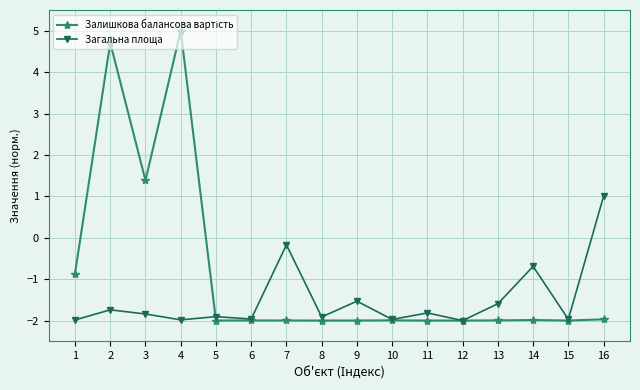

What is the total value across all series at 2?

3.0